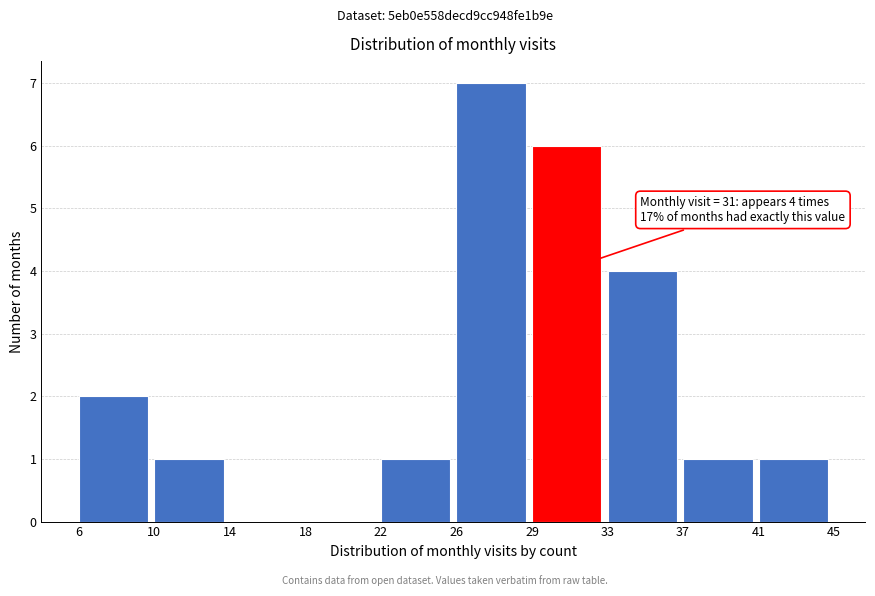

Reading left to right, transcribe all the data shown in this chart.

6=2	10=1	14=0	18=0	22=1	26=7	29=6	33=4	37=1	41=1